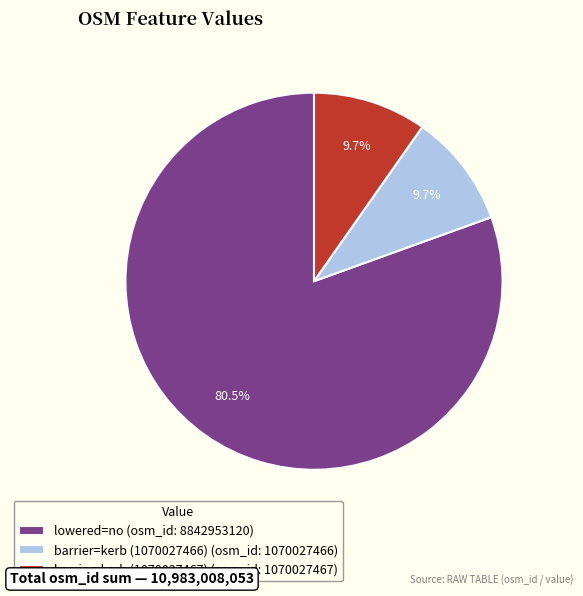

True or false: barrier=kerb (1070027467) accounts for 10% of the total.

True